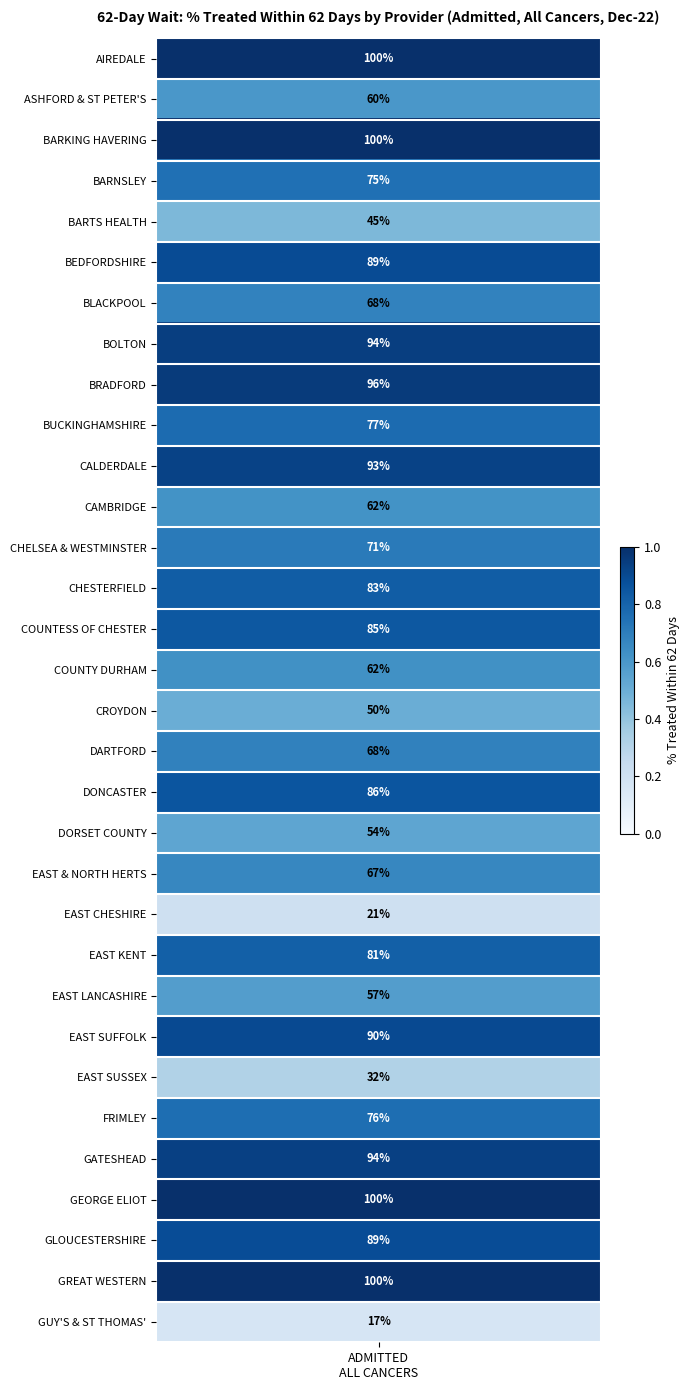

List the labels in order of value, largest first.

0, 2, 28, 30, 8, 7, 27, 10, 24, 5, 29, 18, 14, 13, 22, 9, 26, 3, 12, 17, 6, 20, 15, 11, 1, 23, 19, 16, 4, 25, 21, 31